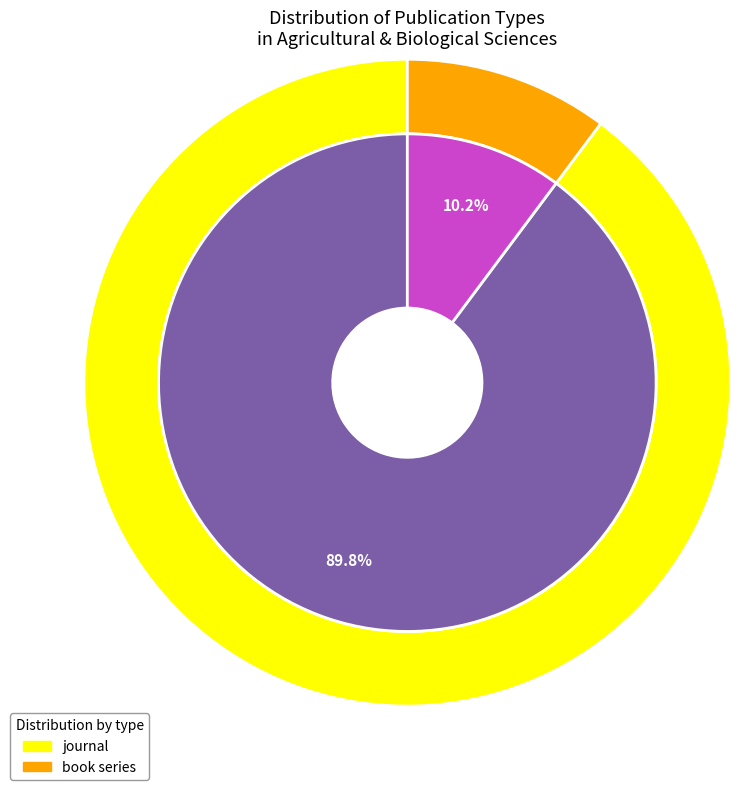

What is the largest slice in the pie chart?

journal